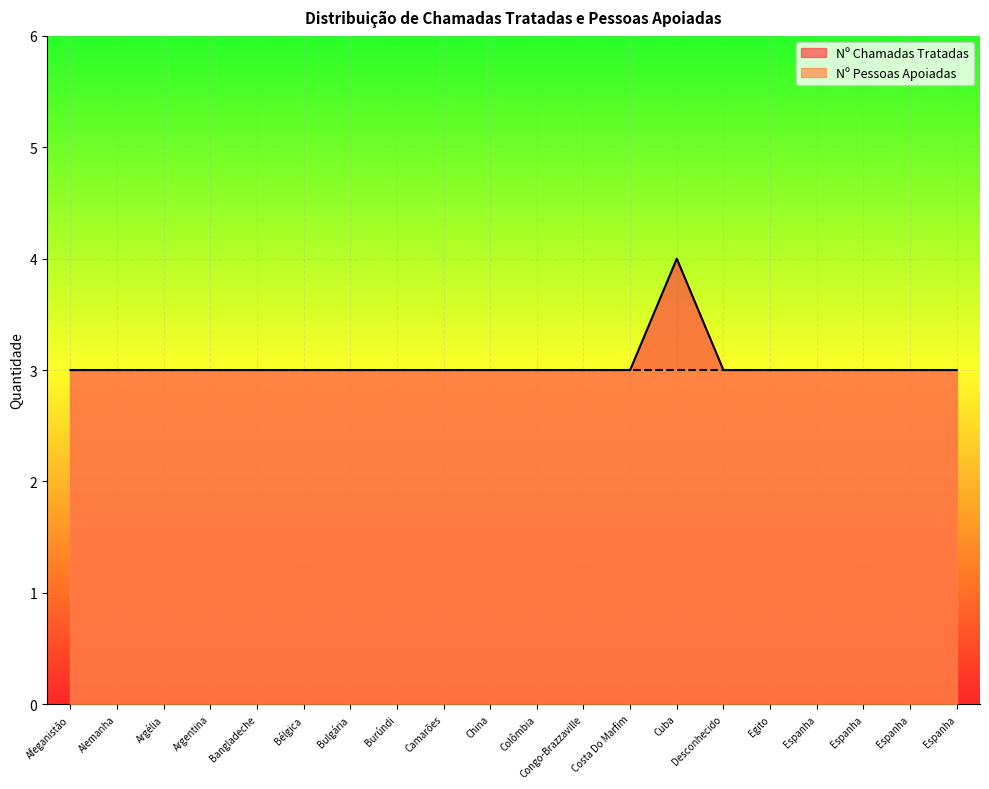

Where is the data nearest to the value 3?

Afeganistão